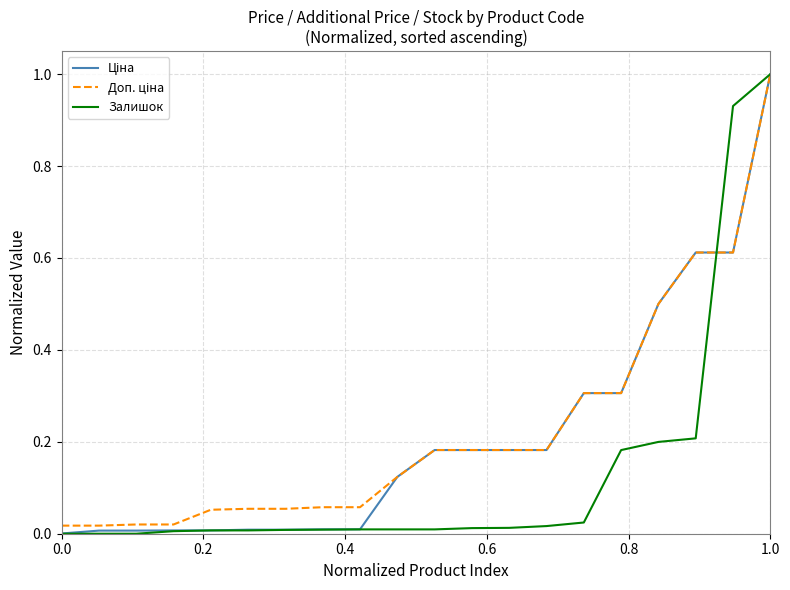

How many lines are shown in the chart?

3